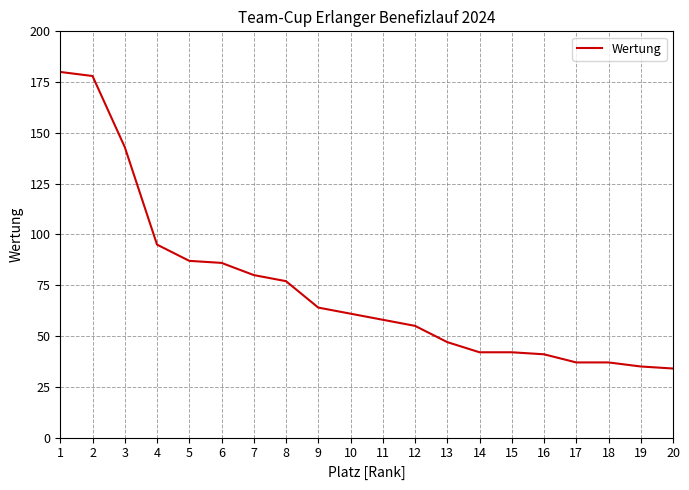

What is the ratio of the value at 4 to the value at 2?

0.5